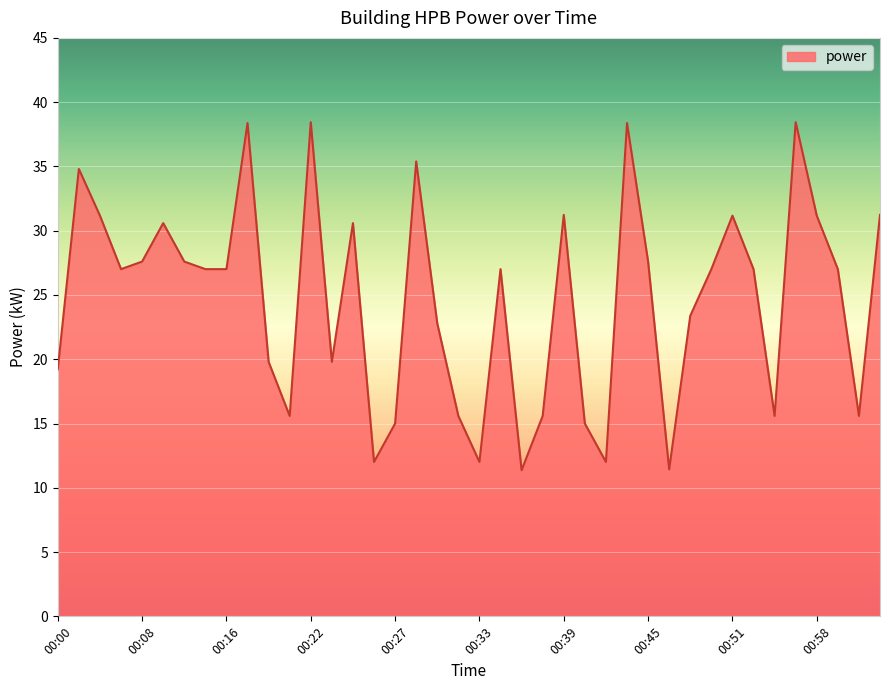

What is the difference between the maximum and minimum values?

27.1